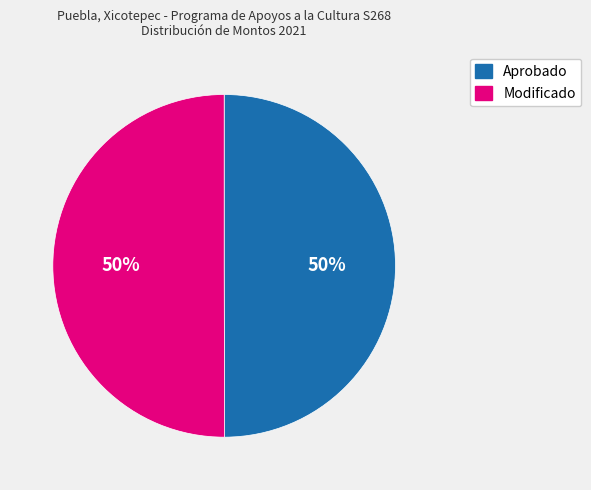

To the nearest percent, what is the combined percentage of Modificado and Aprobado?

100%